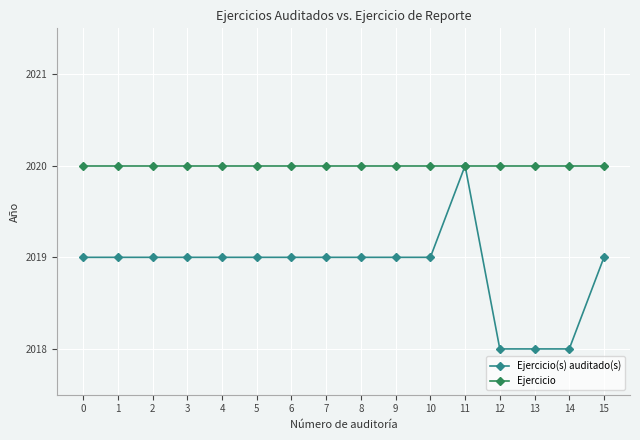

What is the value of the Ejercicio point at the 9th from the left?

2020